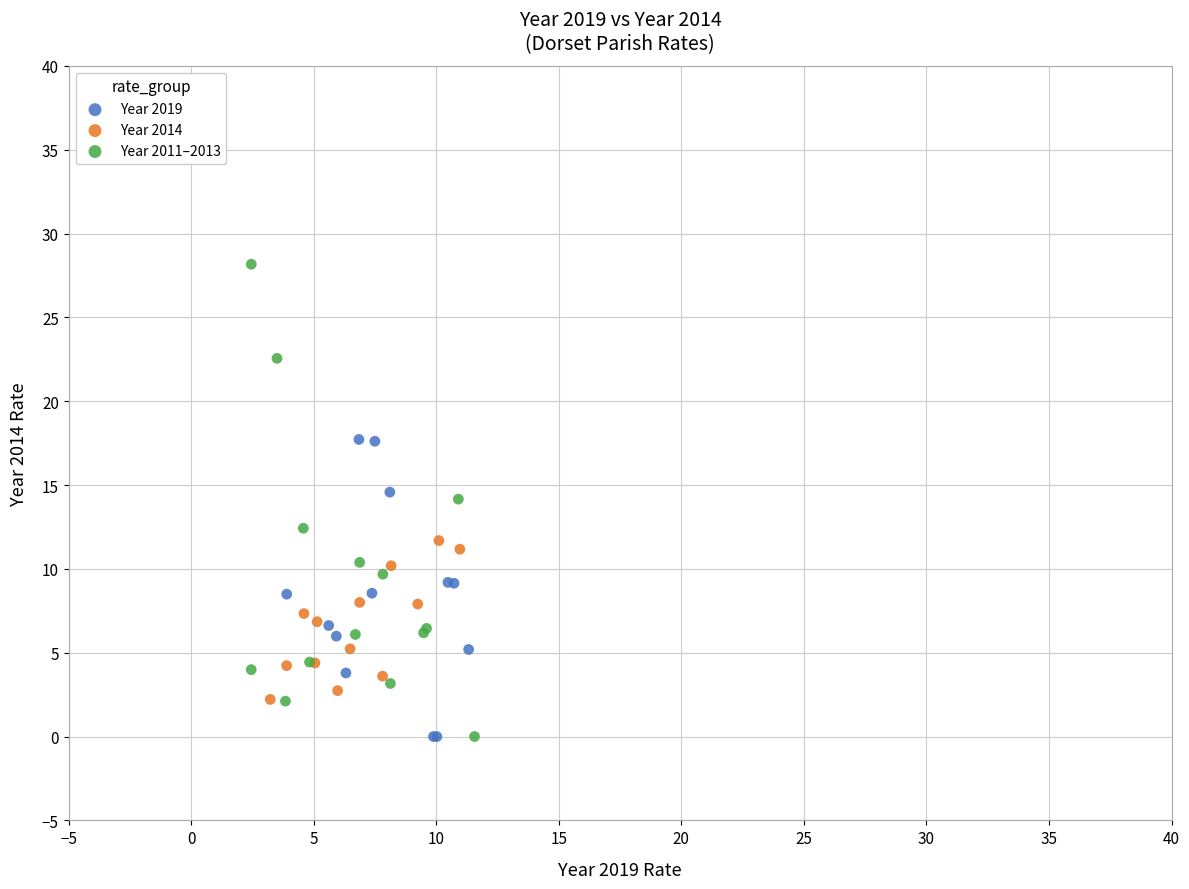

Which series contains the highest Y value?

Year 2011–2013